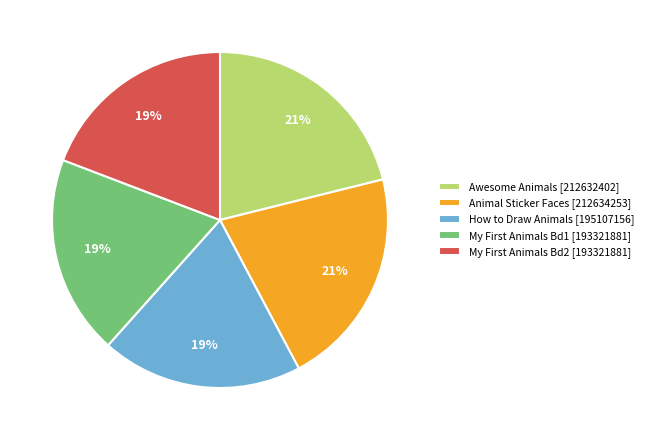

To the nearest percent, what percentage of the pie is Awesome Animals [212632402]?

21%